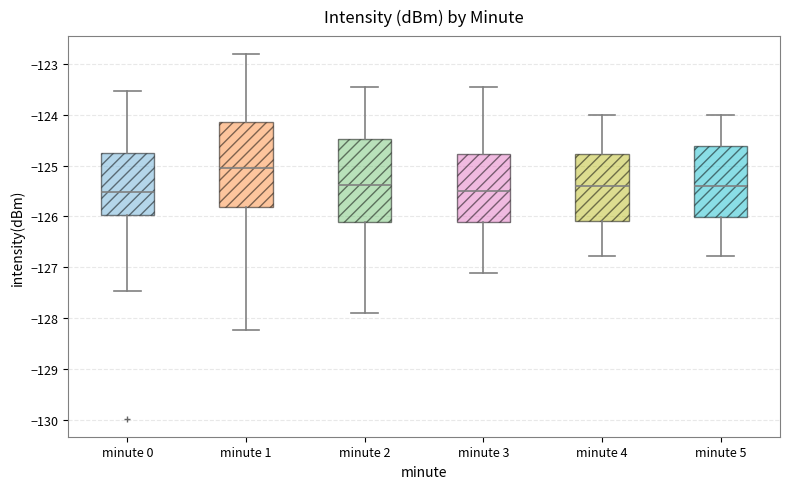

Where does the median line of the box for minute 3 sit on the y-axis? The values are not printed on the chart, so give them approximately, as read against the axis.

-125.5